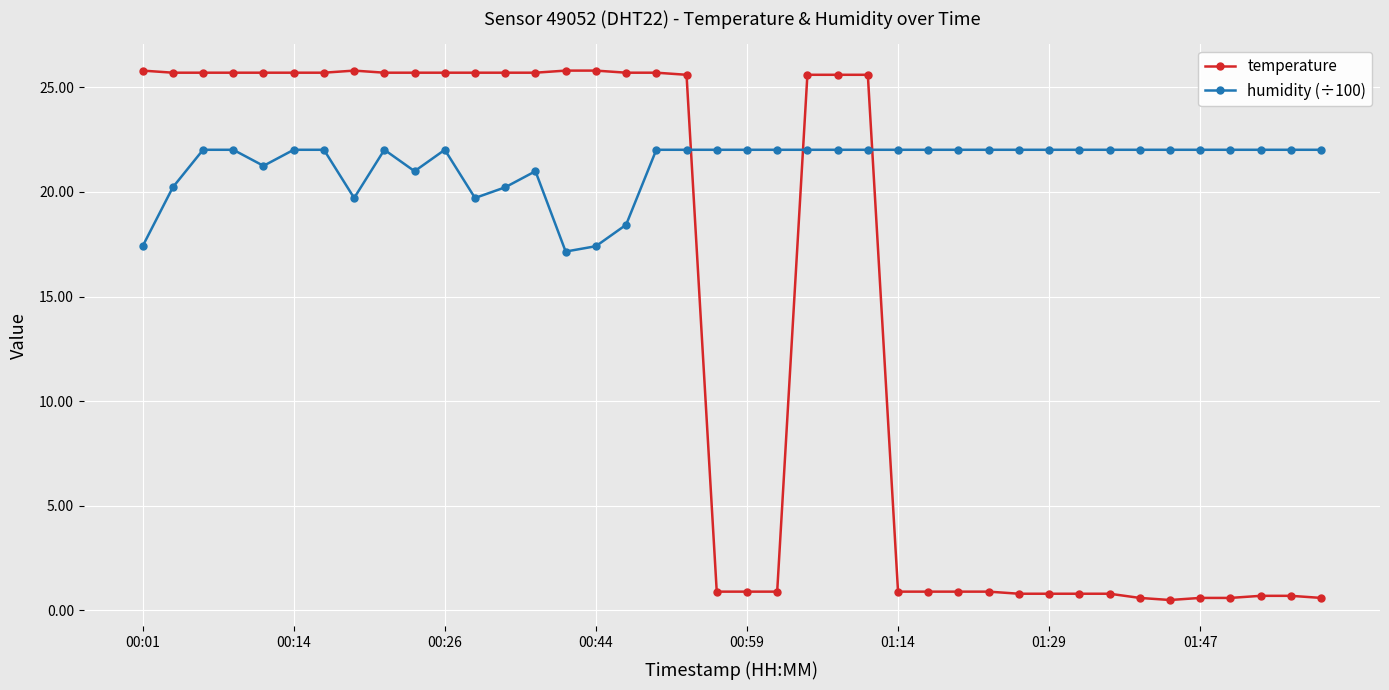

True or false: temperature has more than 0 interior local peaks.

True